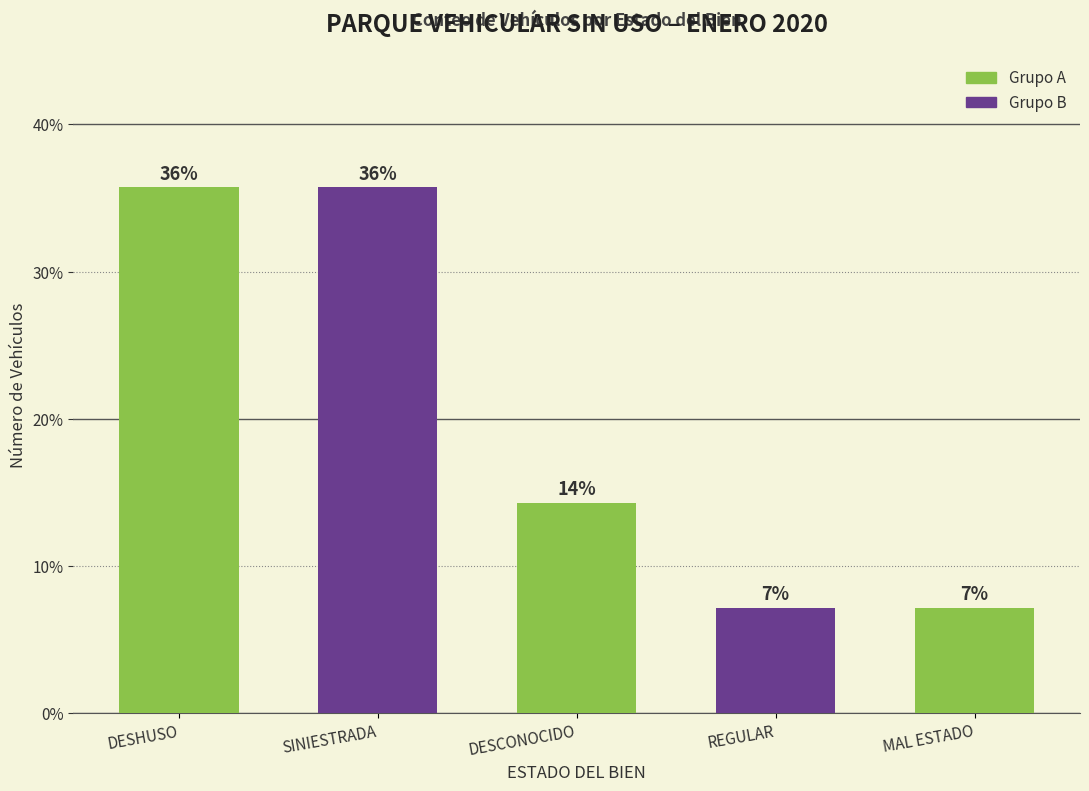

Reading right to left, transcribe all the data shown in this chart.

7.1	7.1	14.3	35.7	35.7